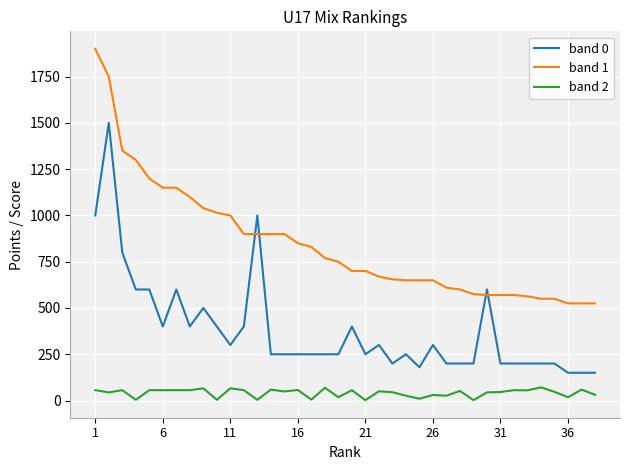

Which series has the largest total across all categories?

band 1